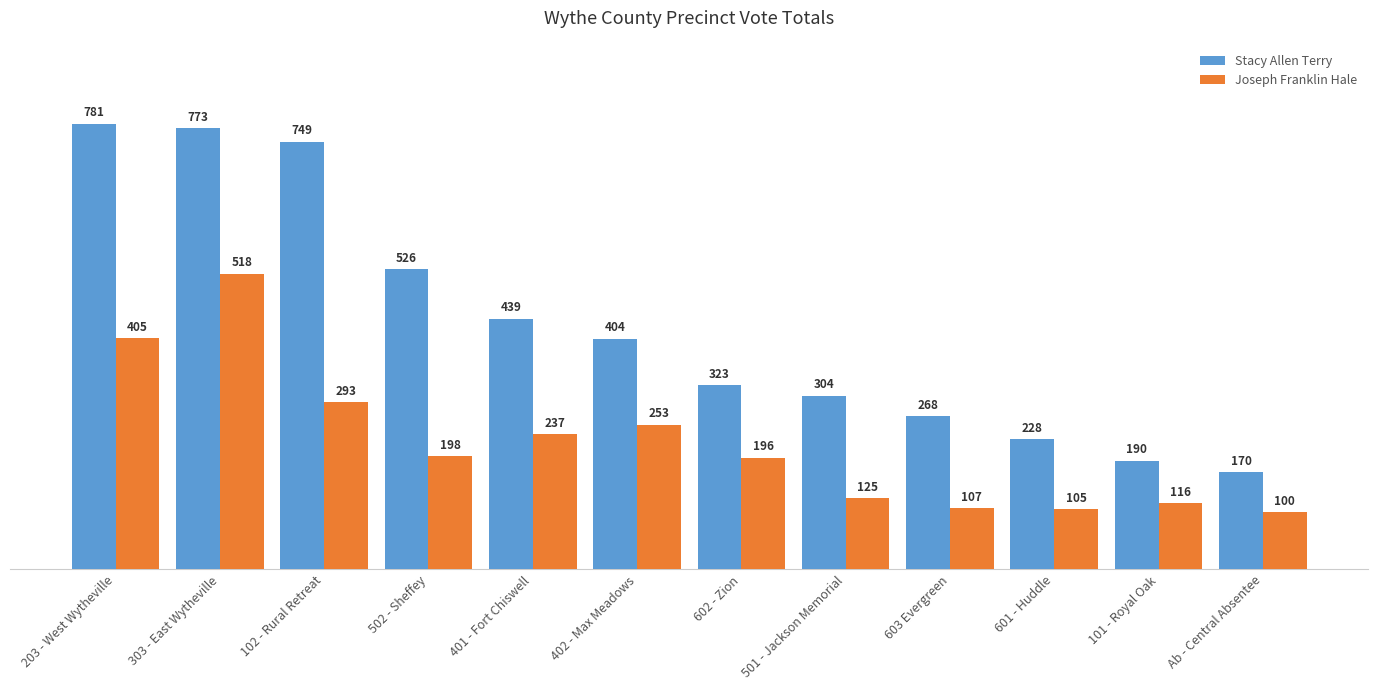

List the series in order of their overall mean, lowest first.

Joseph Franklin Hale, Stacy Allen Terry